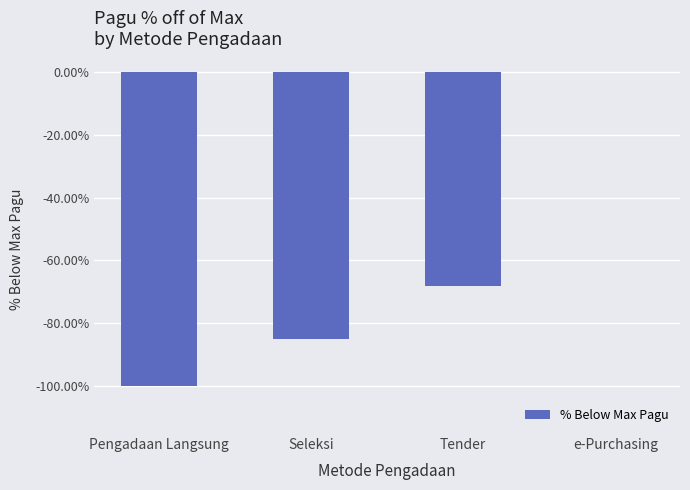

What is the sum of the values at Seleksi and Tender?

-153.4